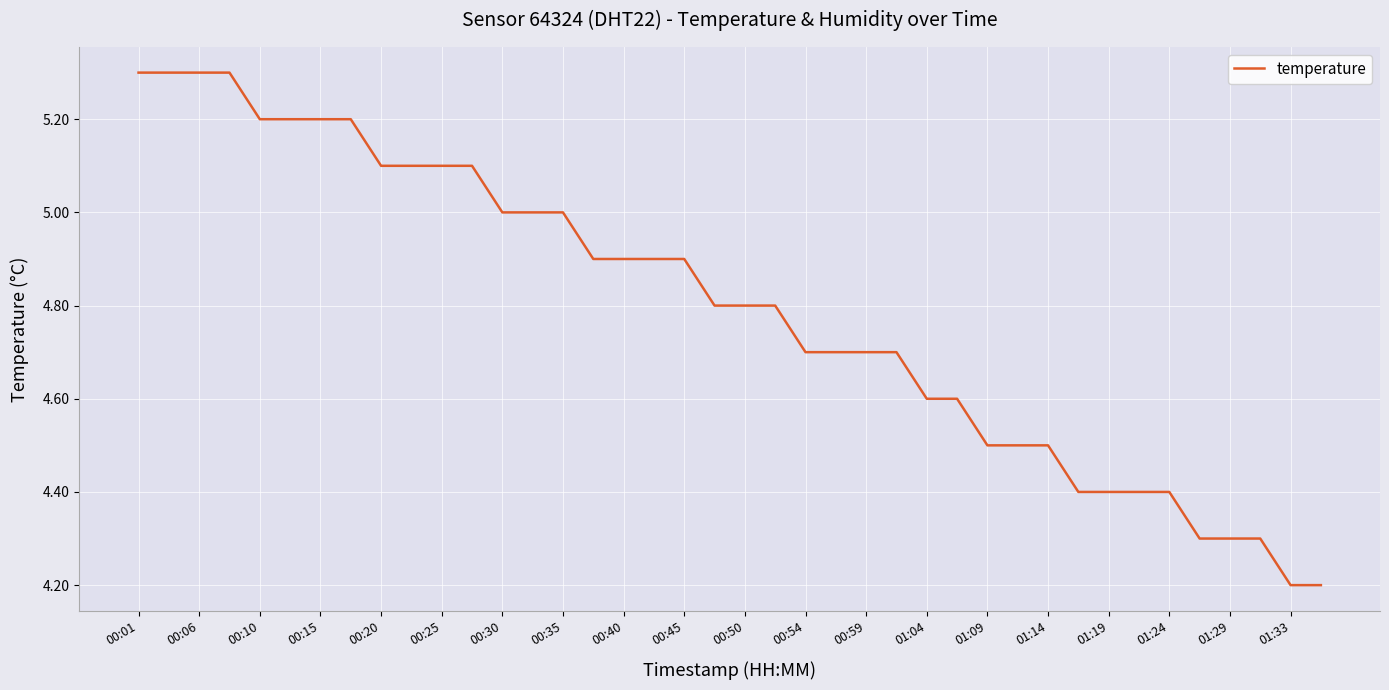

What is the minimum value shown in the chart?

4.2